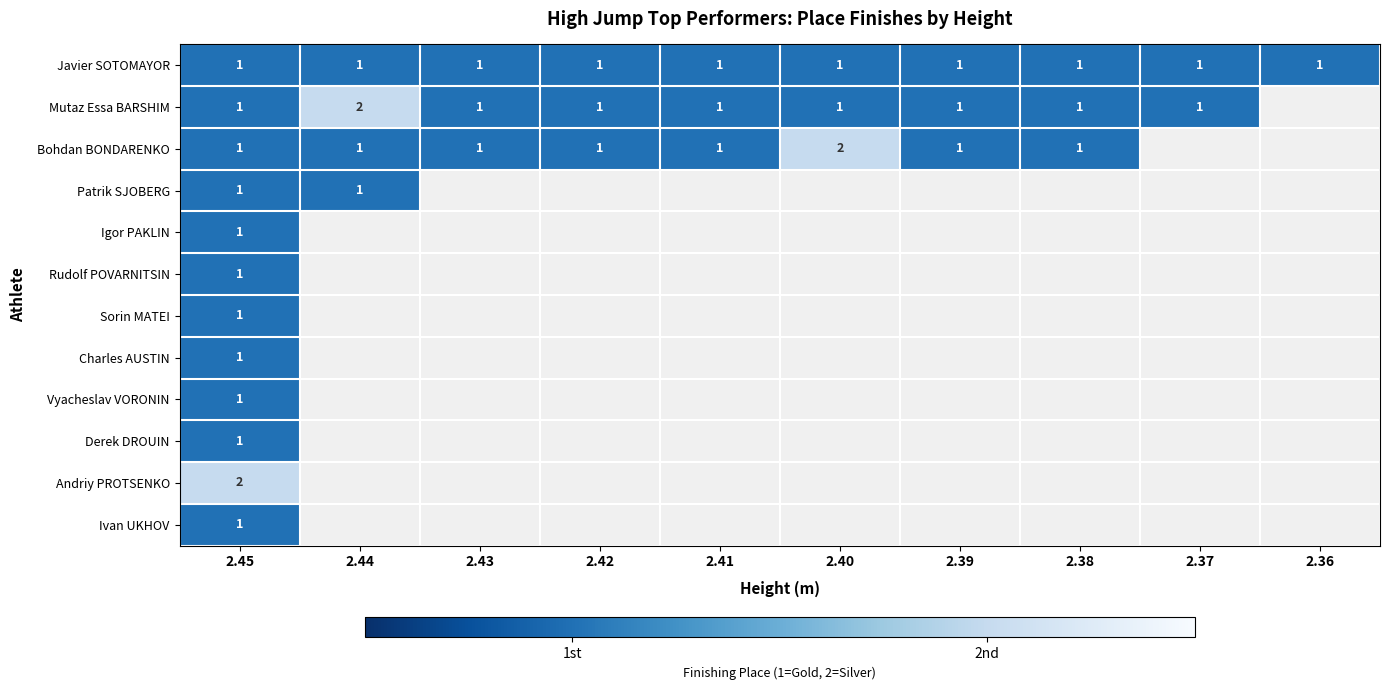

What is the sum of all Javier SOTOMAYOR values?

10